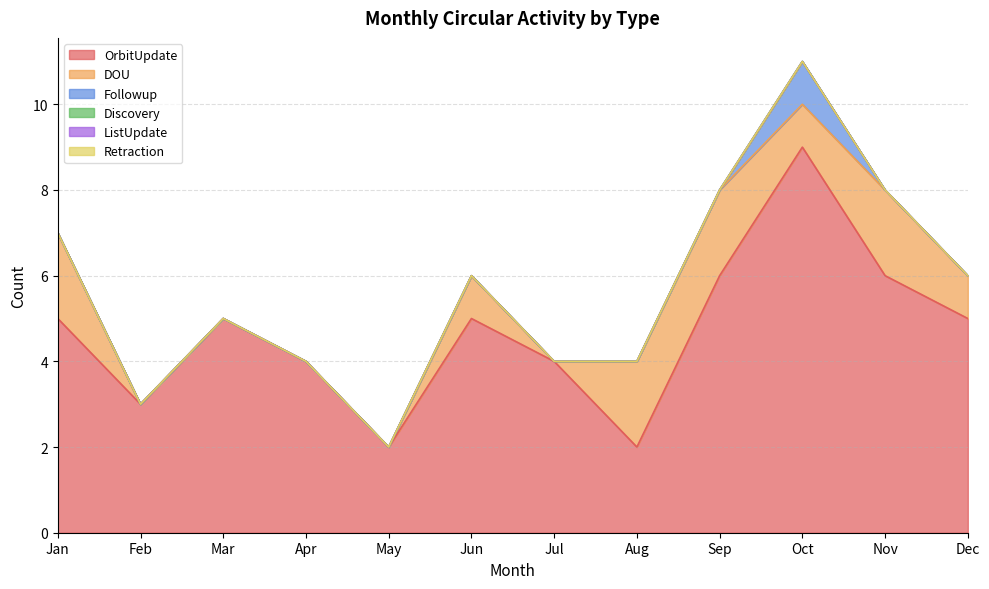

At which category does the chart reach its minimum across all series?

Feb